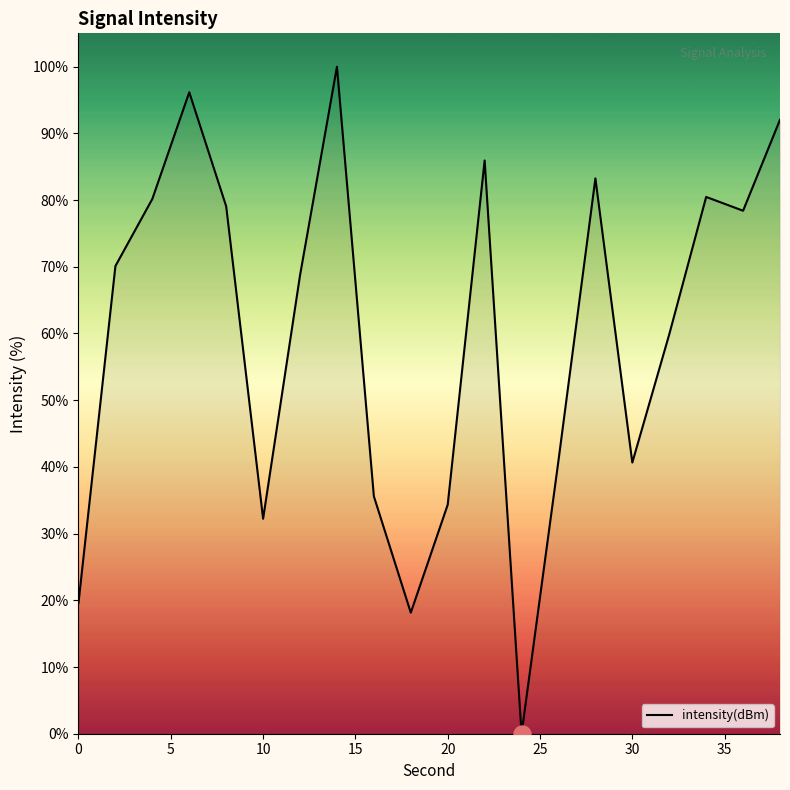

What is the greatest value displayed?

100.0